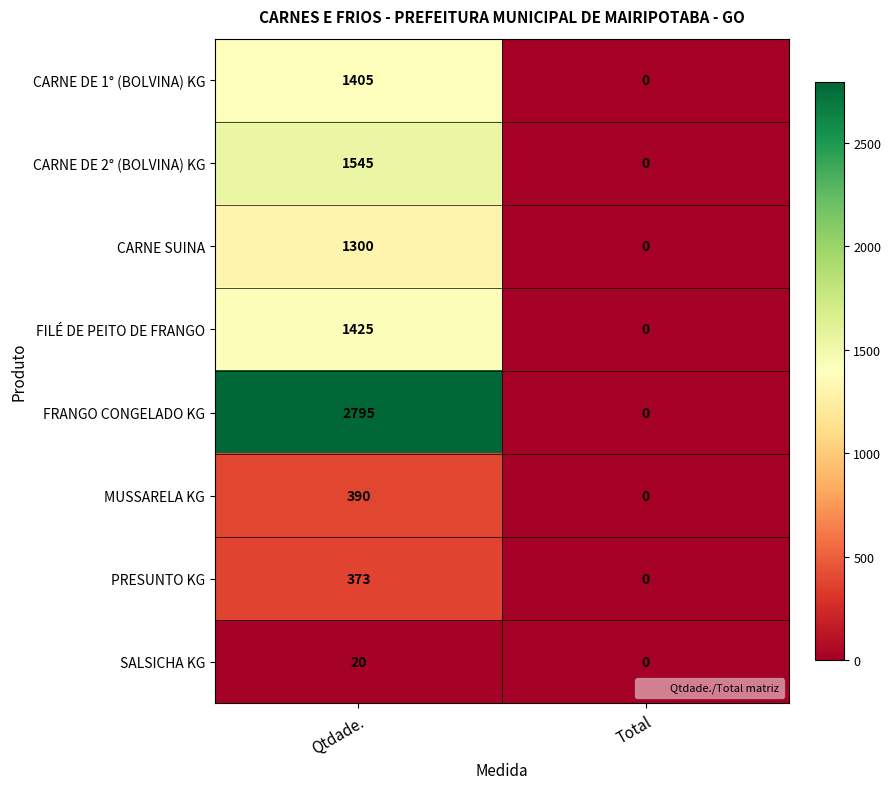

Which series has the largest range (max minus min)?

FRANGO CONGELADO KG